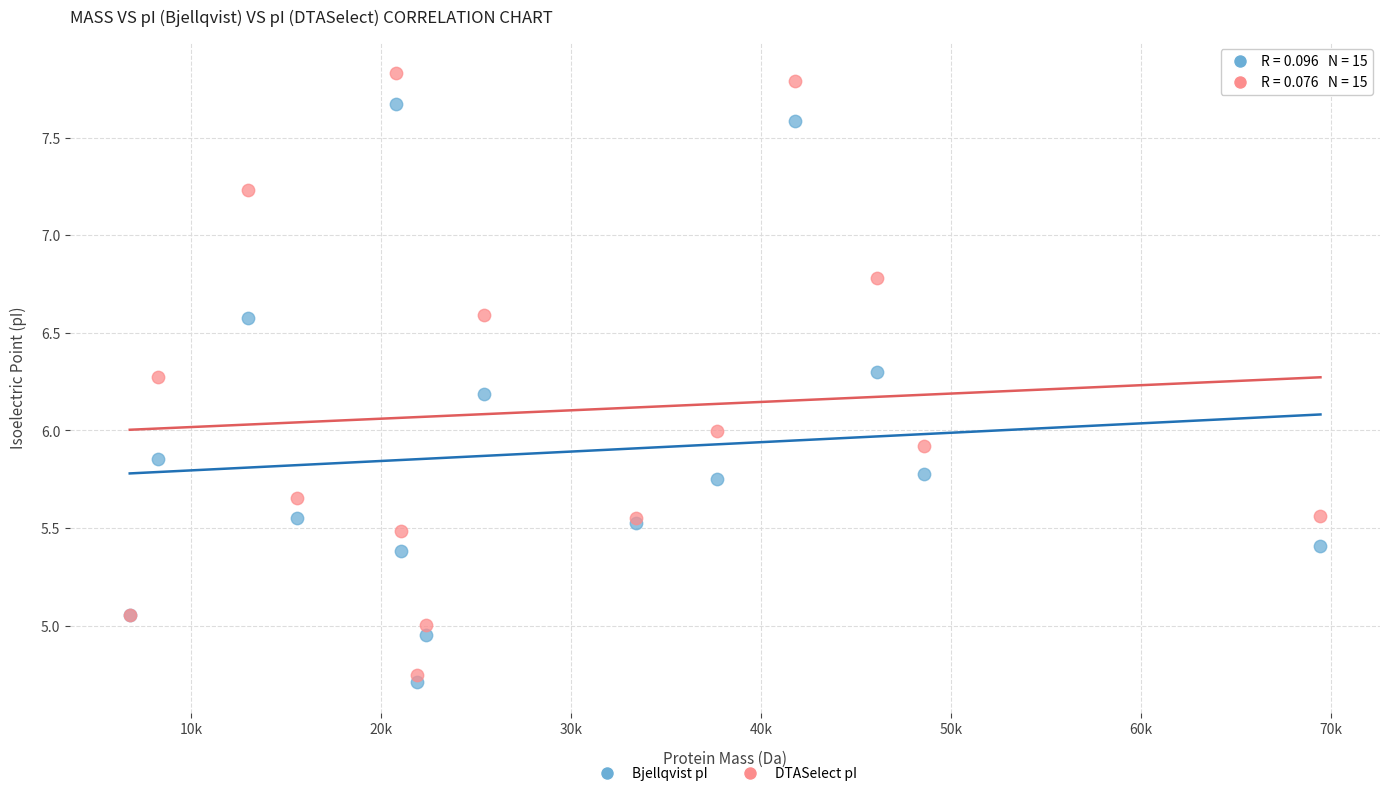

Which series reaches the maximum Y coordinate?

DTASelect pI